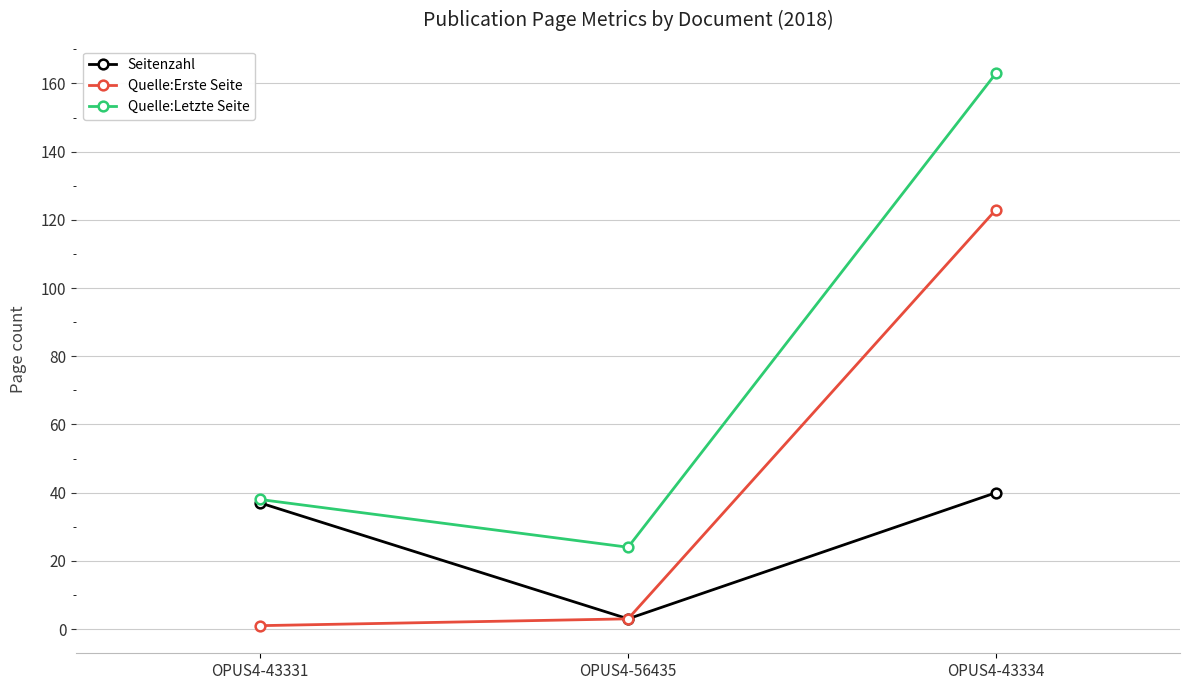

Read the Quelle:Erste Seite value at OPUS4-43334, to the nearest 50.

100